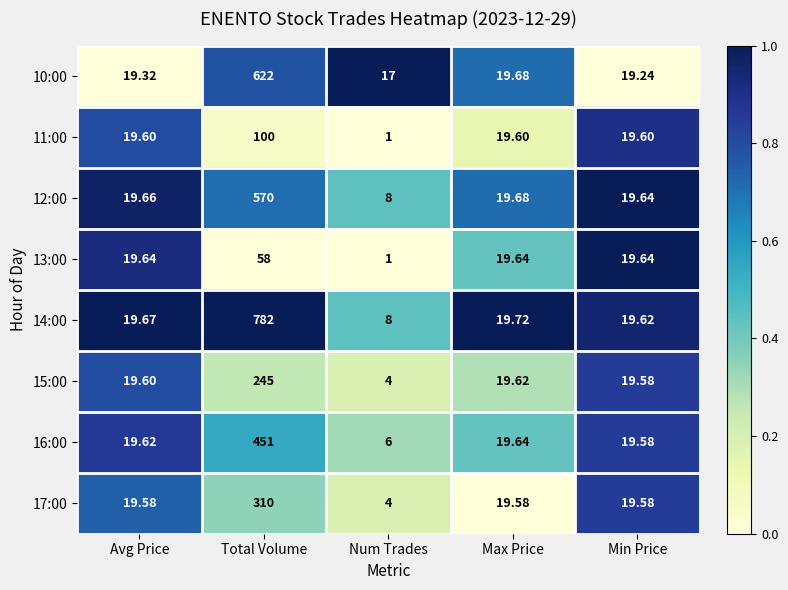

At which category is the sum across all series the highest?

Total Volume